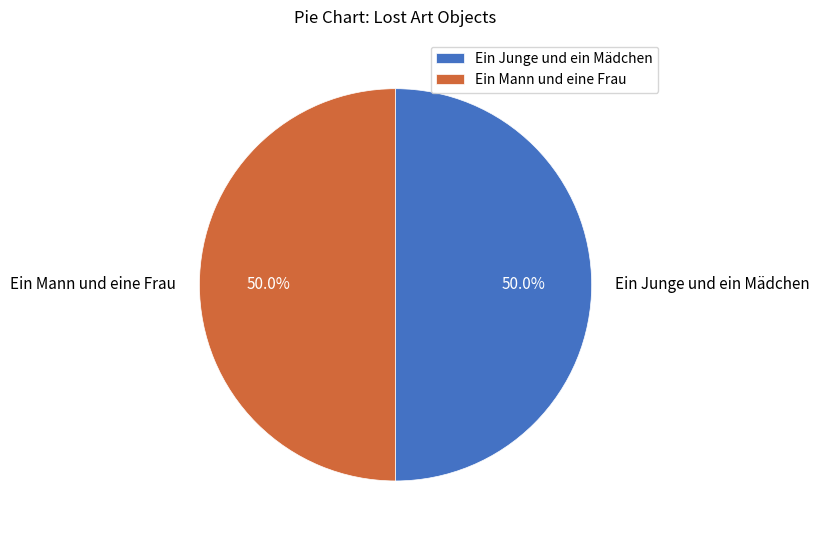

What is the ratio of the value at Ein Junge und ein Mädchen to the value at Ein Mann und eine Frau?

1.0